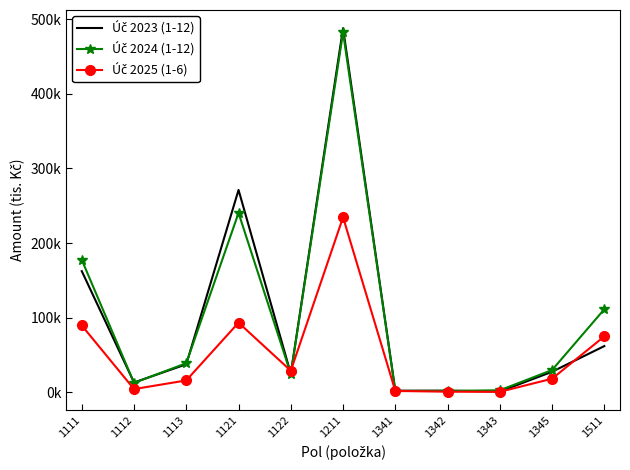

After their last crossing, which series has the higher values: Úč 2023 (1-12) or Úč 2024 (1-12)?

Úč 2024 (1-12)